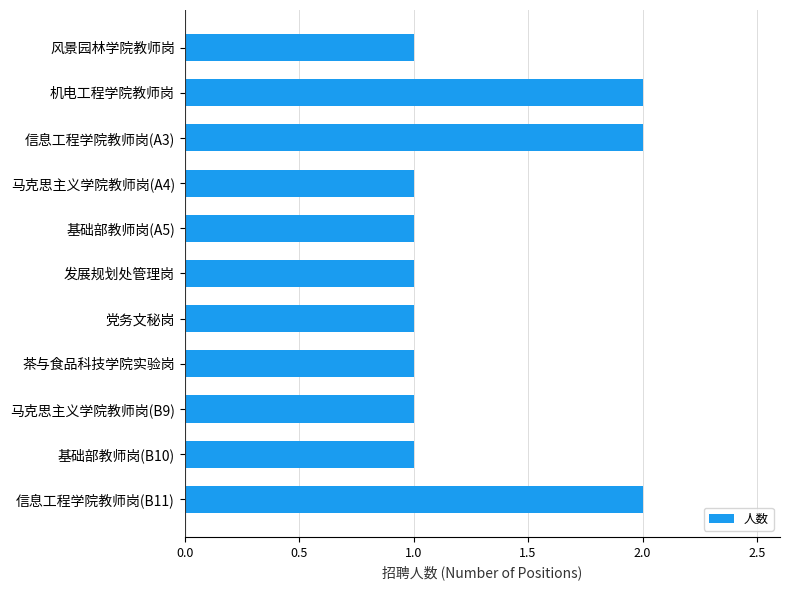

What is the average value?

1